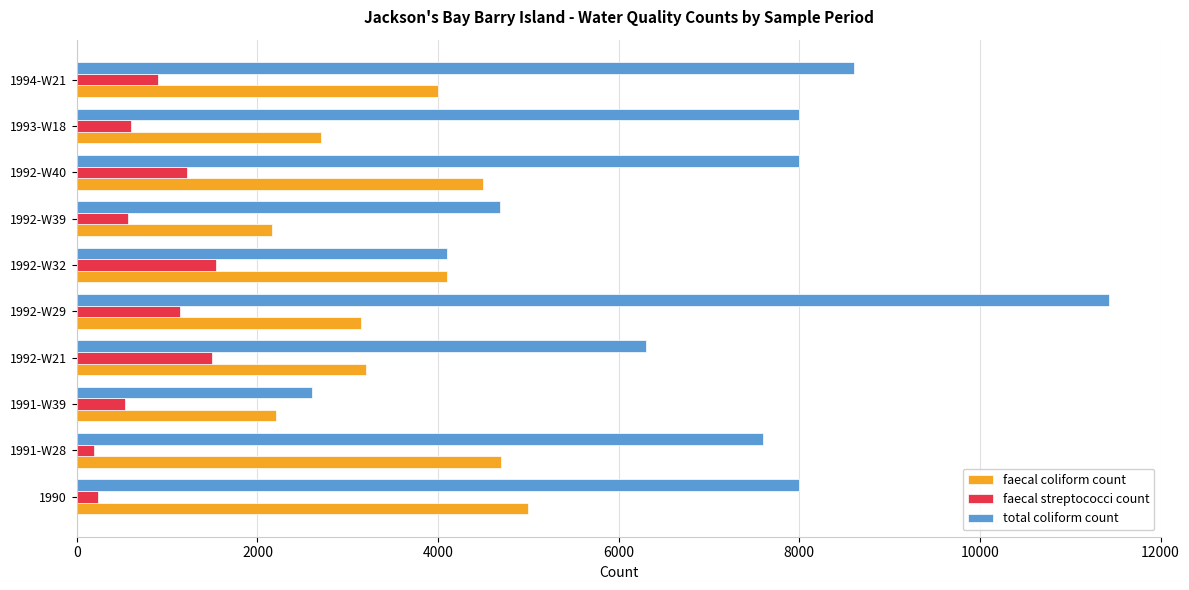

How many categories are shown in the chart?

10